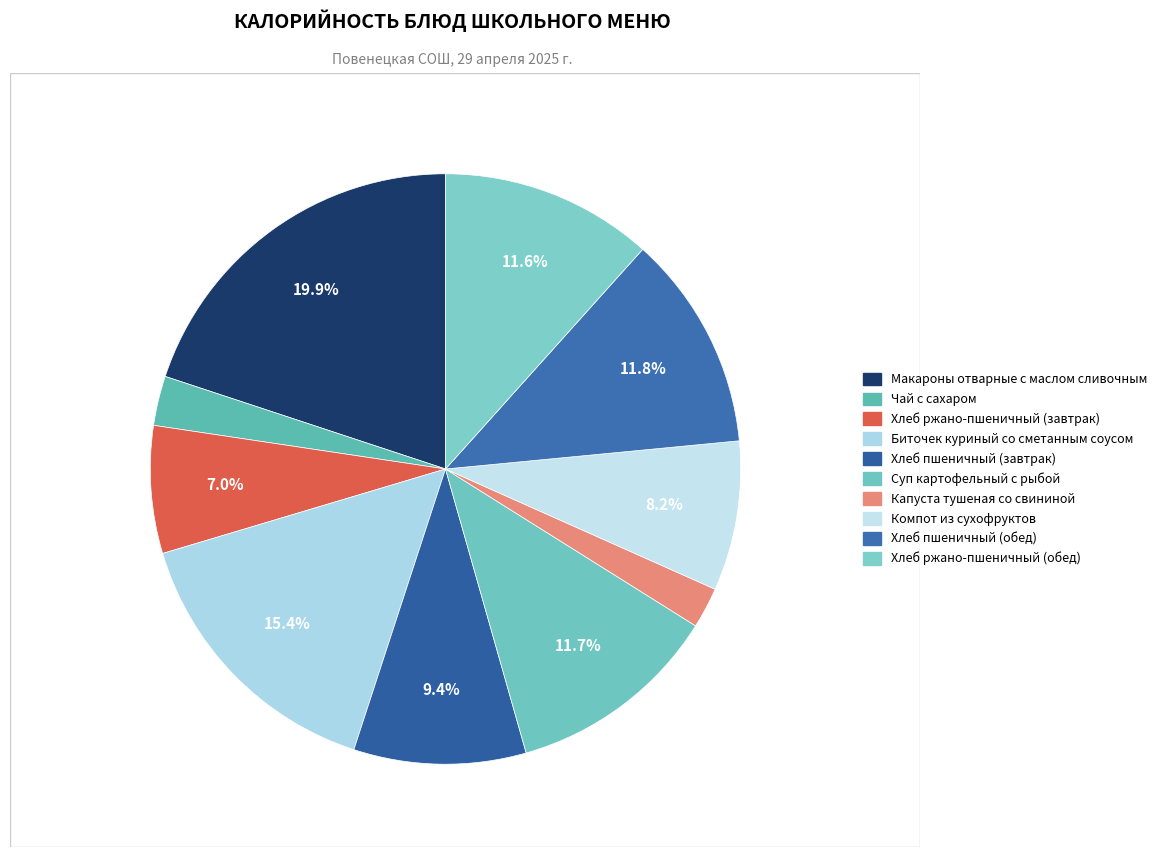

To the nearest percent, what is the combined percentage of Компот из сухофруктов and Биточек куриный со сметанным соусом?

24%